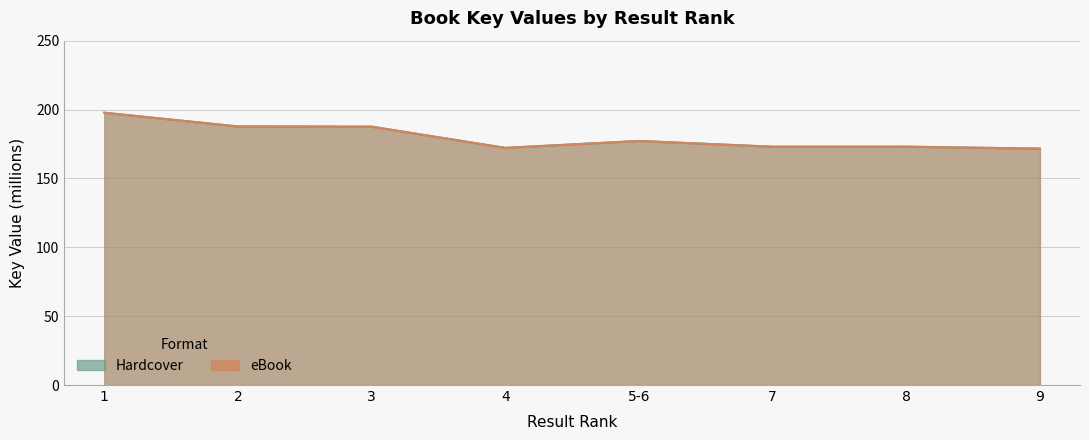

Between 1 and 4, which is larger?

1